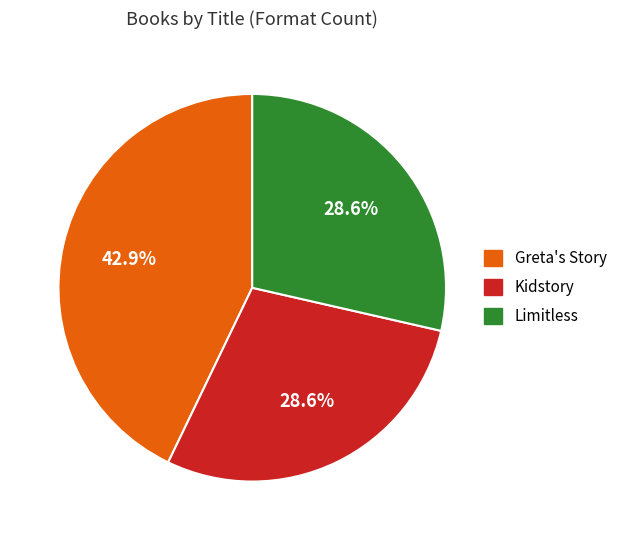

Does any single category account for the majority?

No